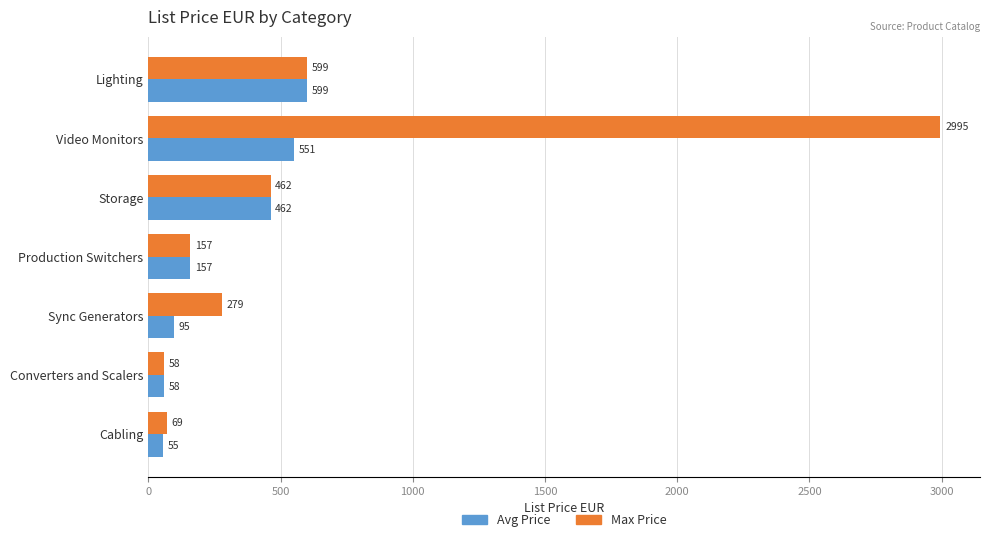

Is it true that Avg Price equals 95.2 at Sync Generators?

True